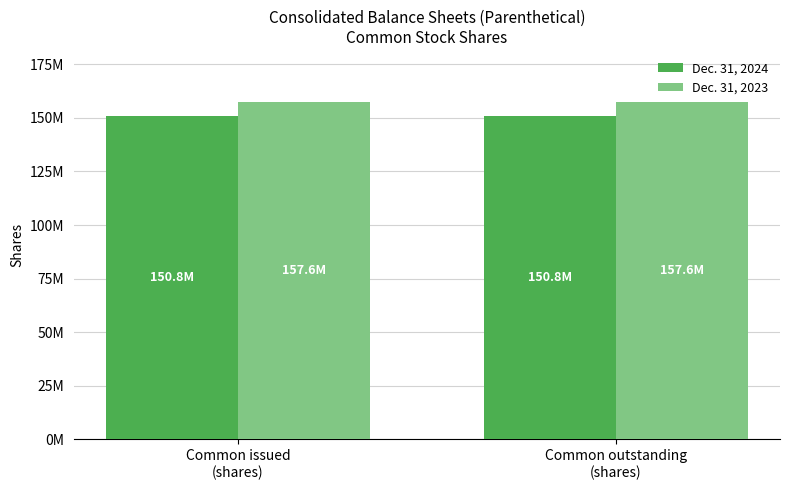

What are all the series names shown in the legend?

Dec. 31, 2024, Dec. 31, 2023